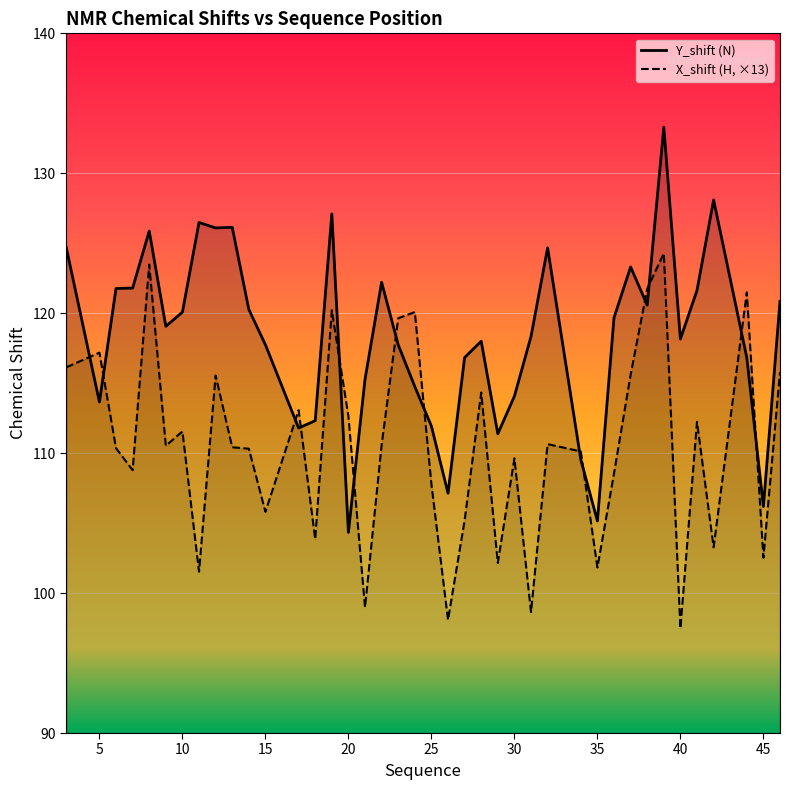

What is the minimum value shown in the chart?

97.5